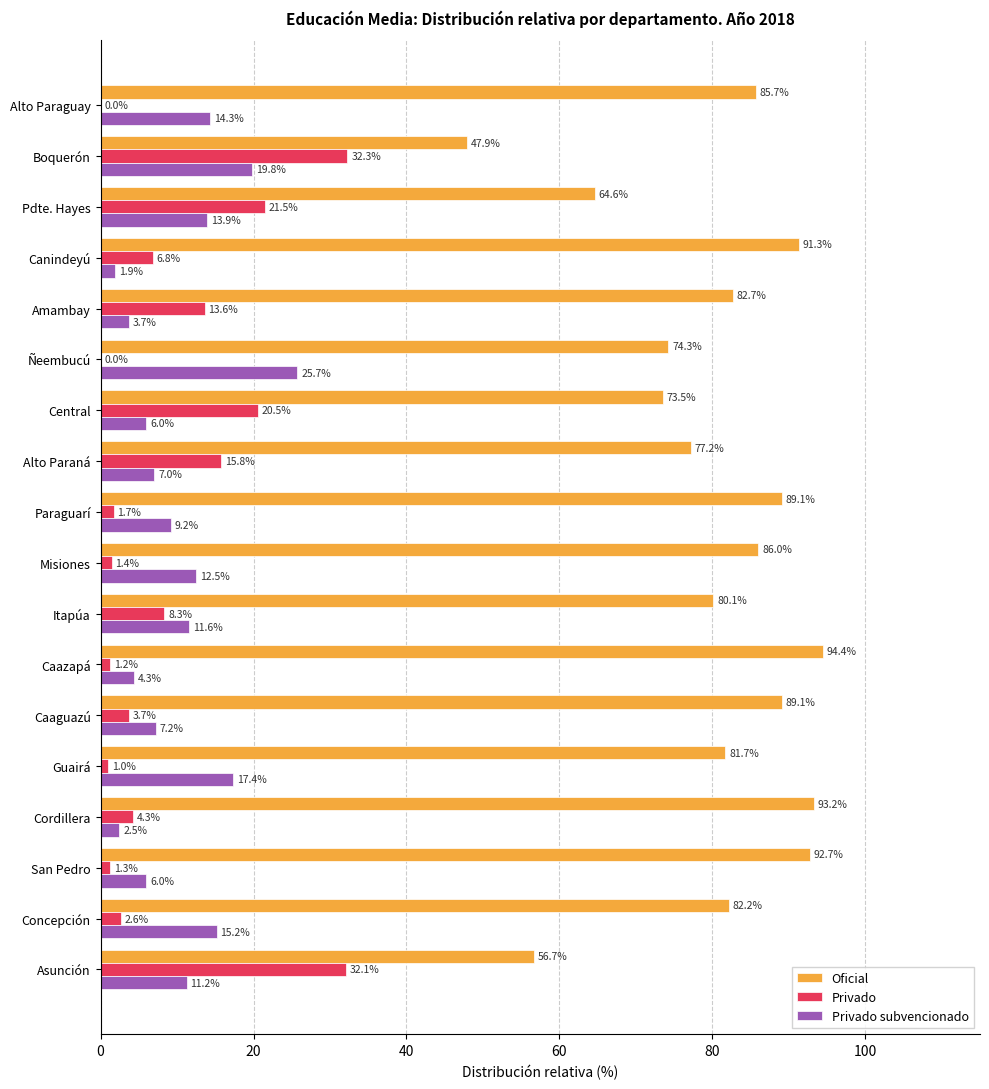

Is it true that Oficial equals 21.4 at Asunción?

False